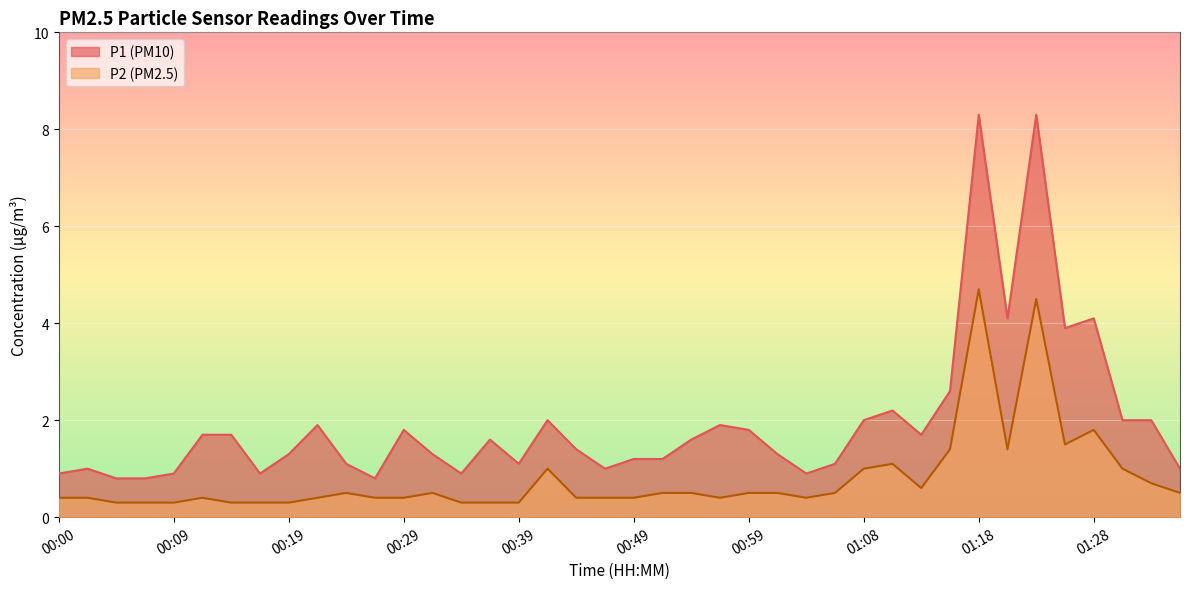

What is the label of the 27th point from the left?

01:03